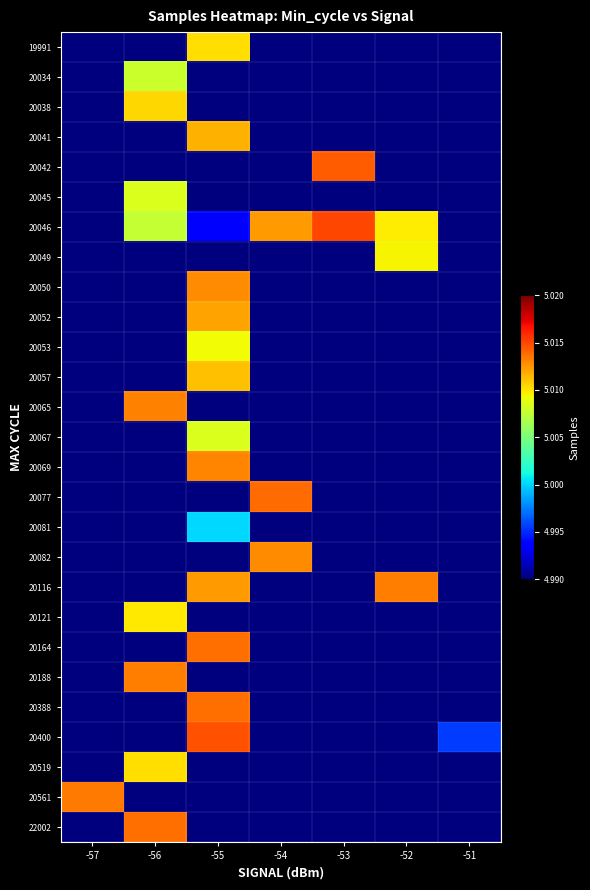

What is the greatest value displayed?

5015054